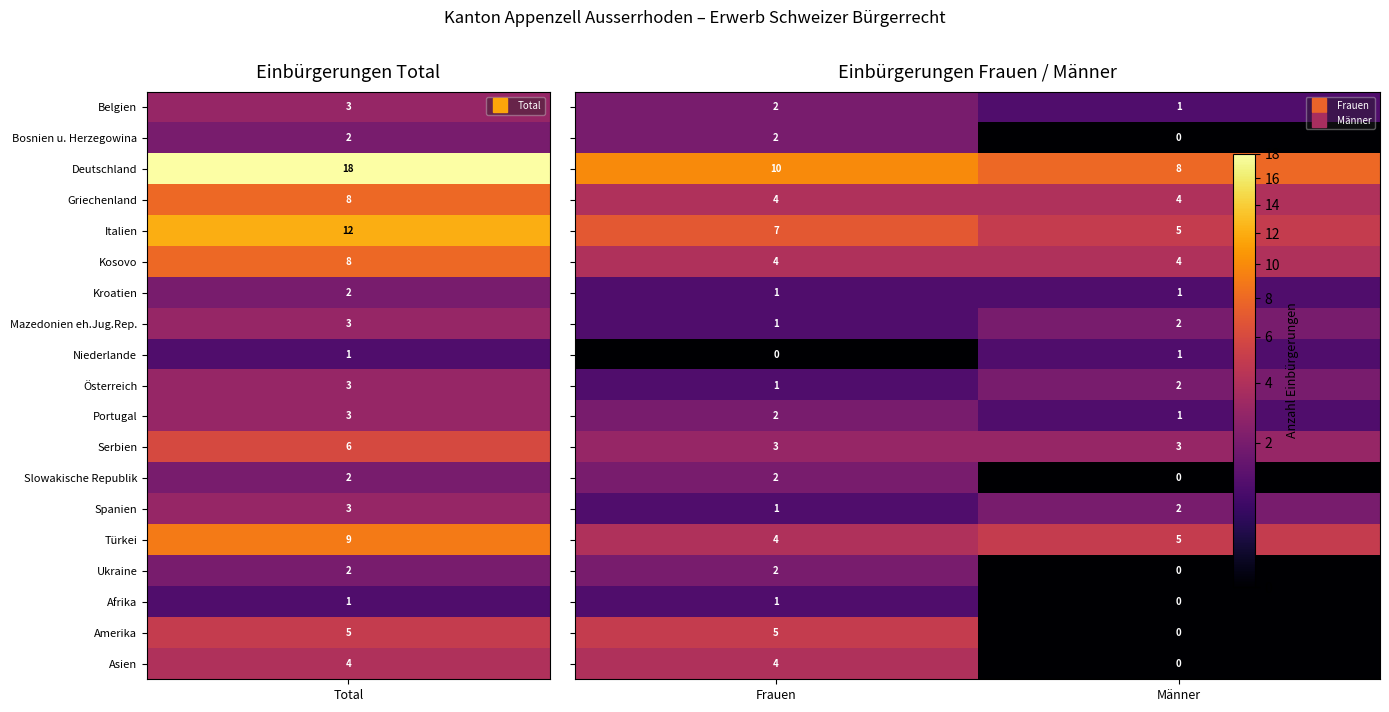

What is the greatest value displayed?

10